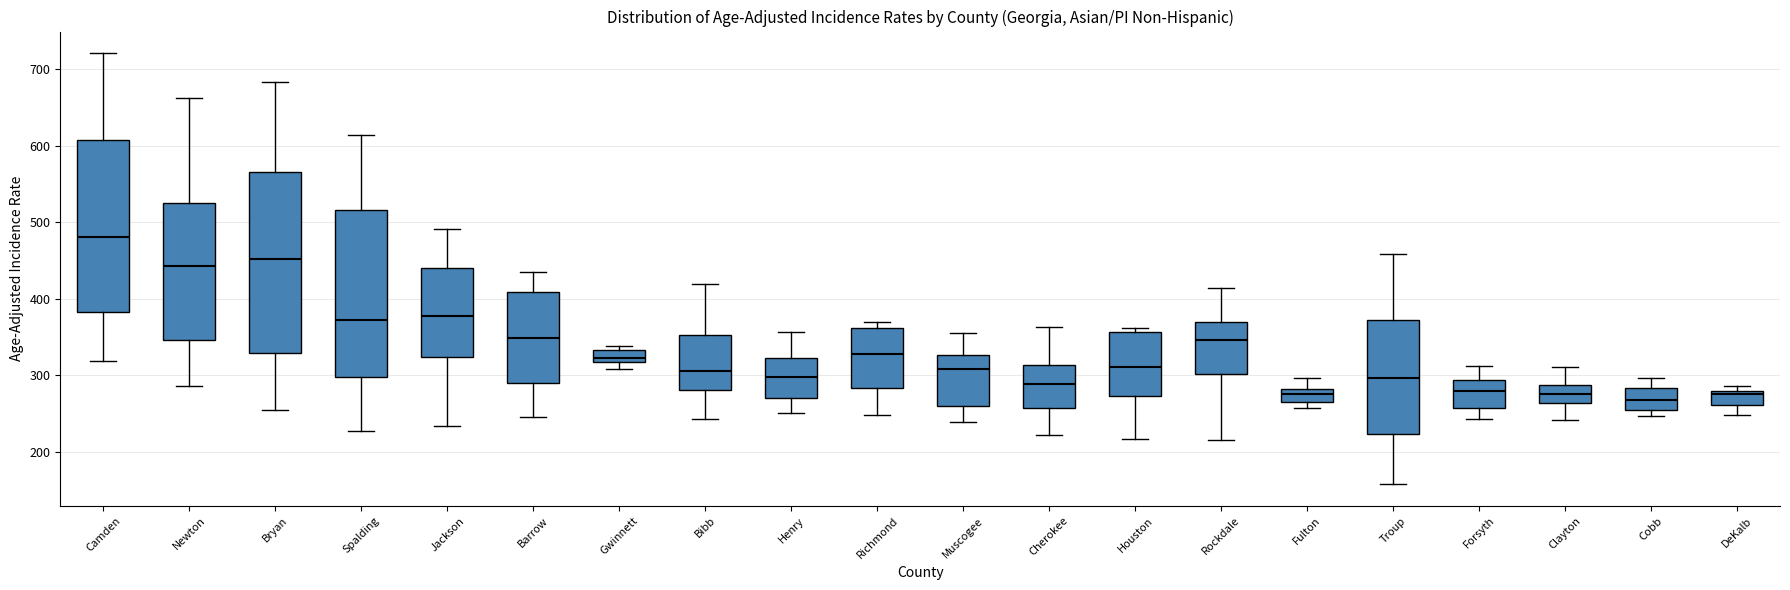

Which box is the tallest, from its lower edge to its upper edge?

Bryan